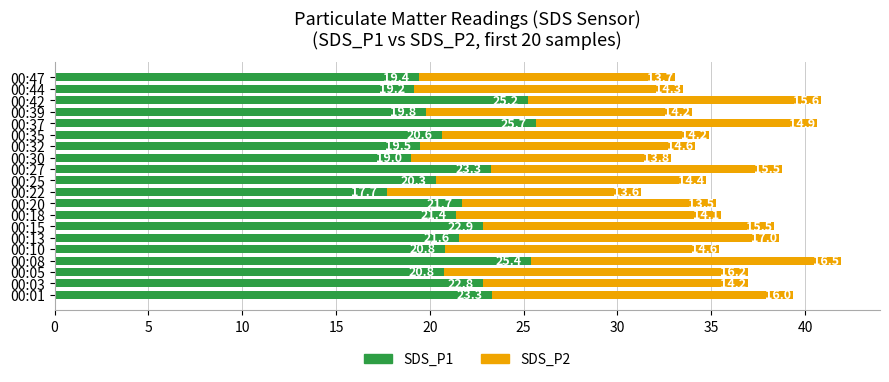

At which category is the sum across all series the highest?

00:08